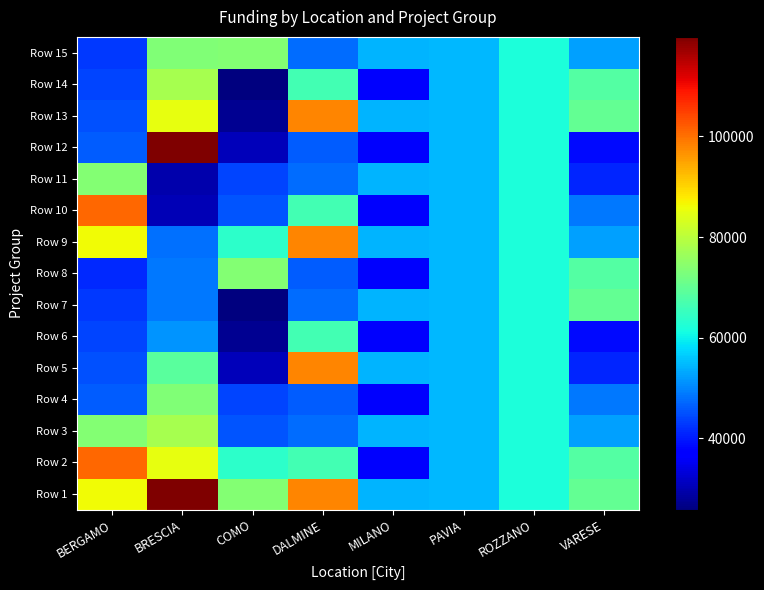

How many categories are shown in the chart?

8